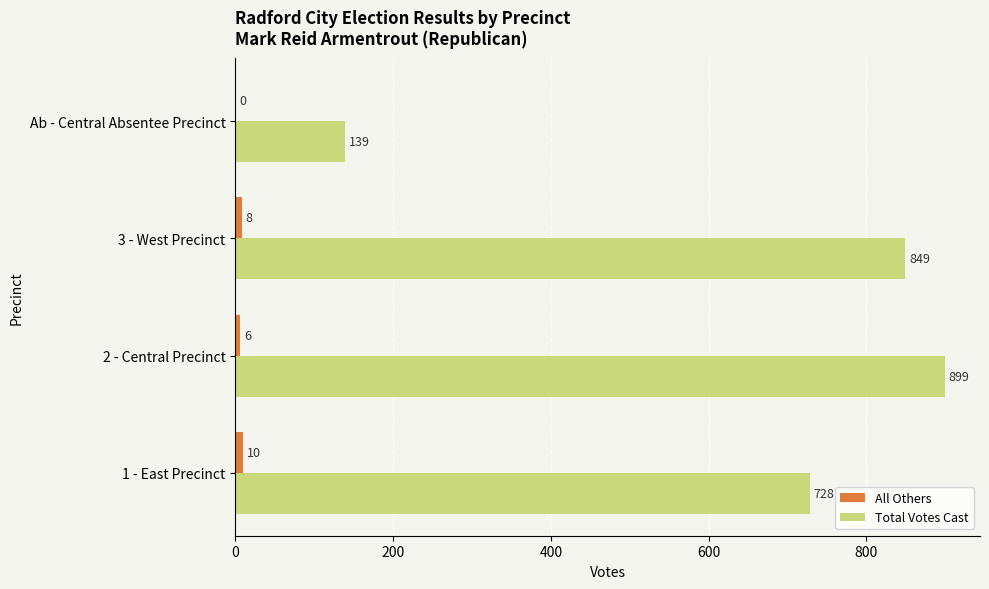

Where is All Others nearest to the value 5?

2 - Central Precinct